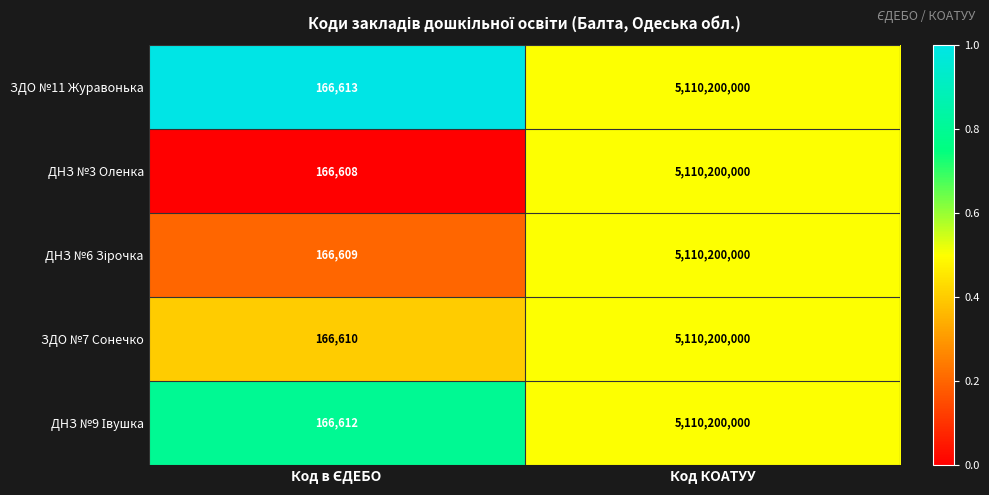

At which category is the sum across all series the highest?

Код КОАТУУ